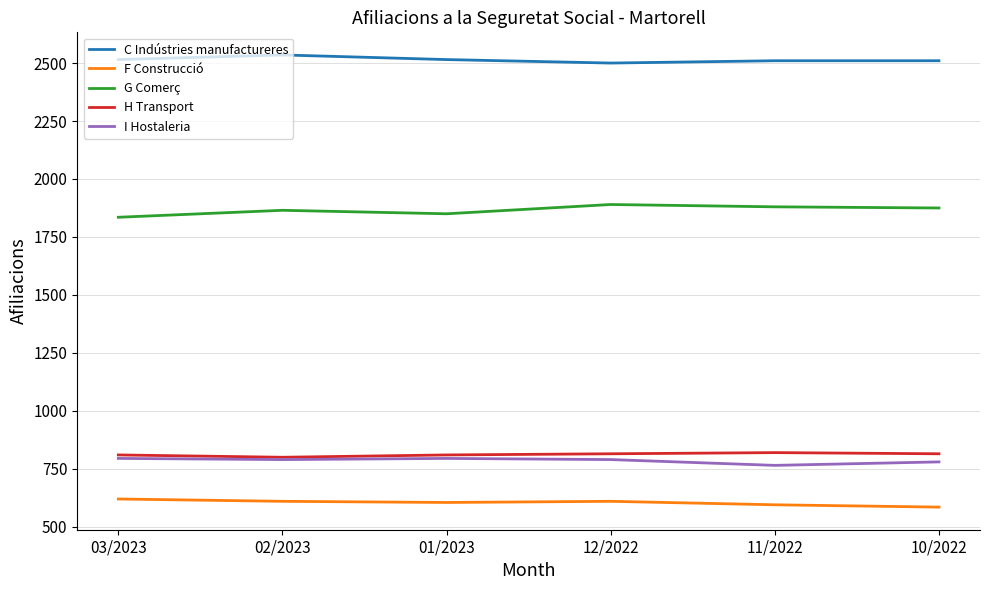

Where is the first local maximum for C Indústries manufactureres?

02/2023